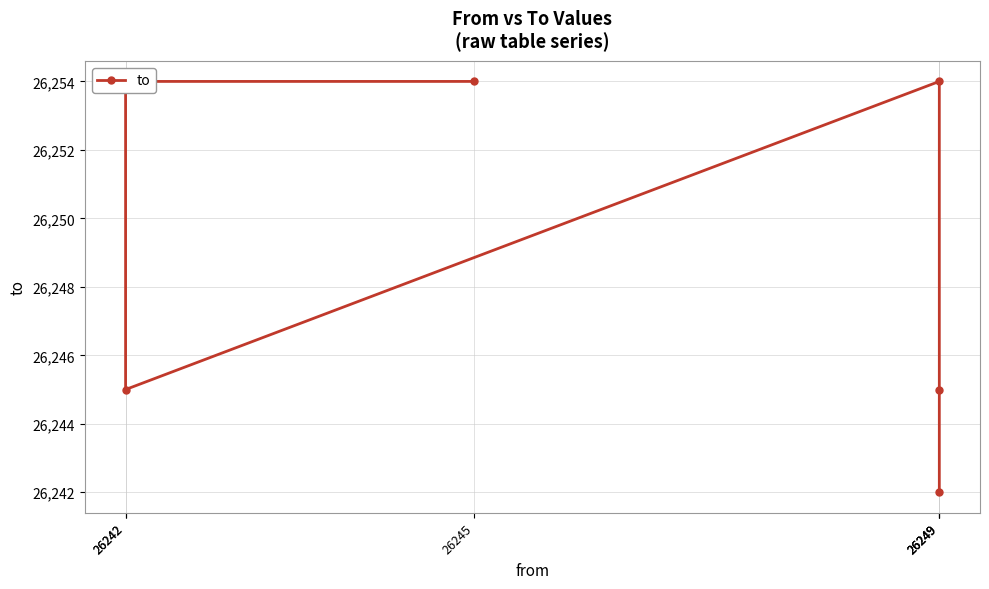

Which category has the highest value across all series?

26245